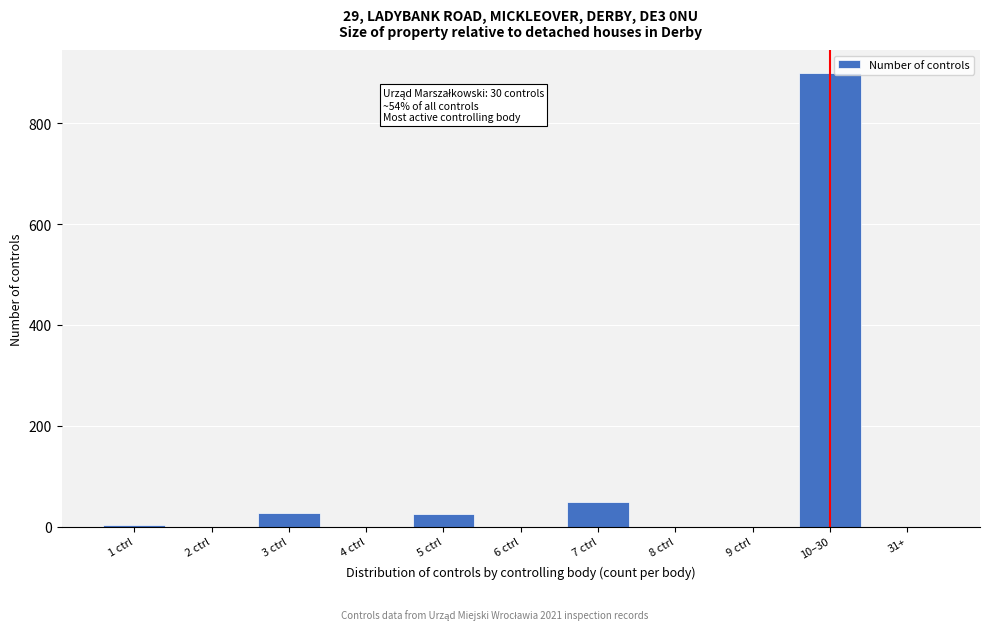

Is it true that the value at 4 ctrl is 0?

True